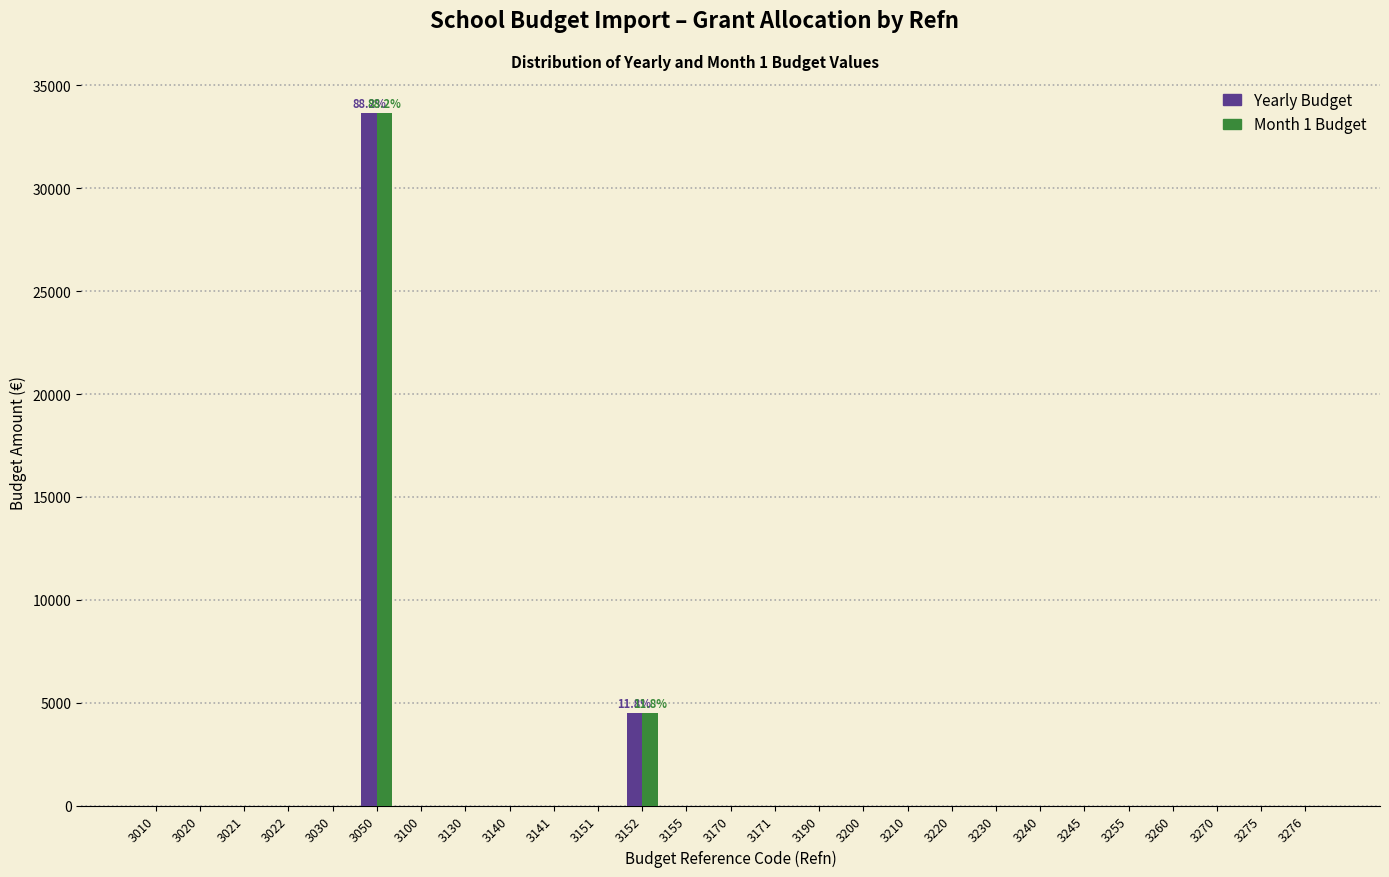

Where is Yearly Budget nearest to the value 16837?

3152